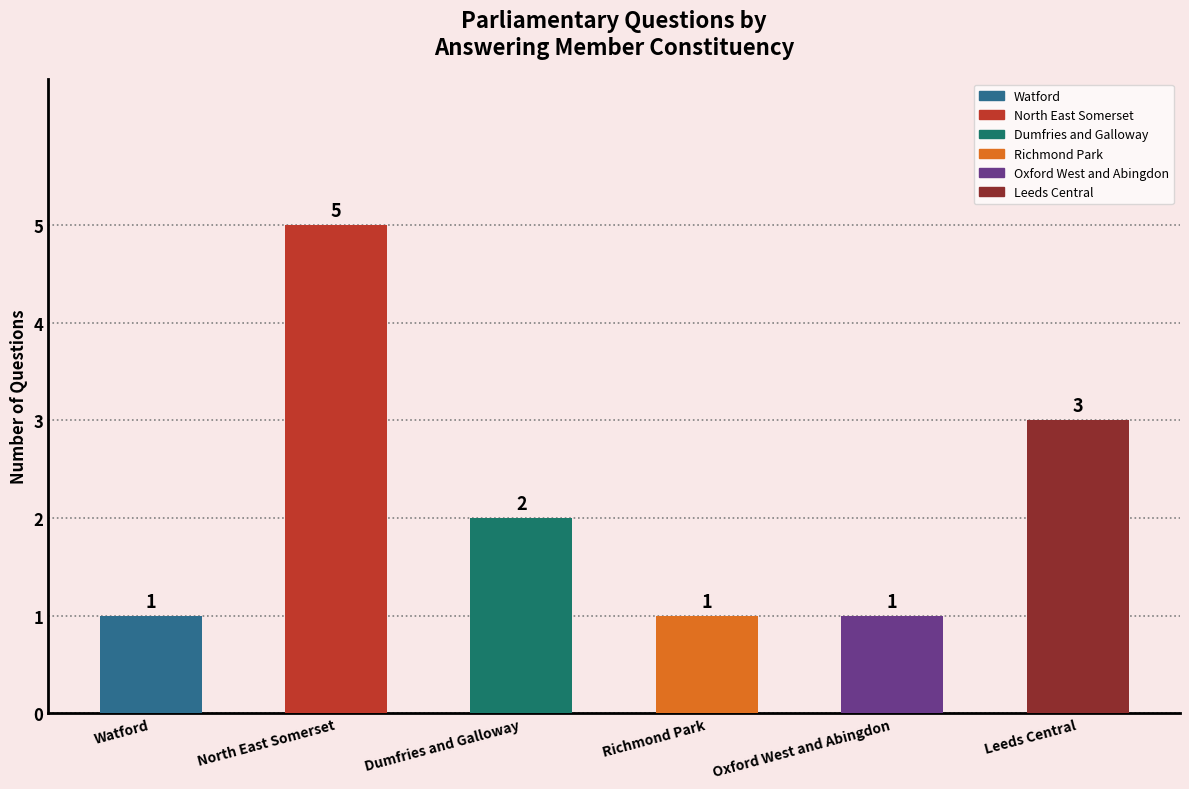

True or false: the data shows 1 at Richmond Park.

True